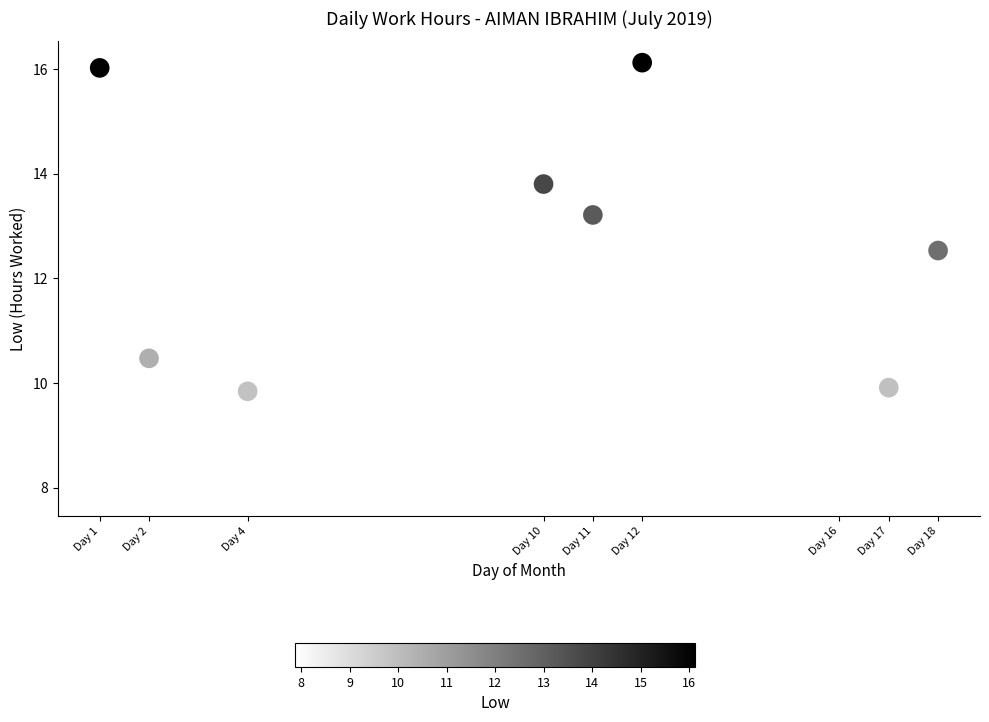

What is the range of X values (max minus min)?

17.0